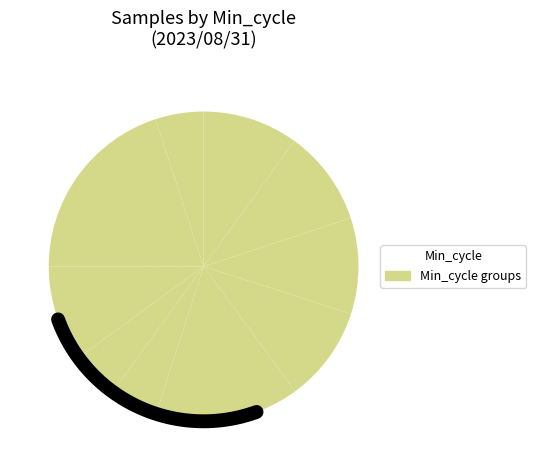

To the nearest percent, what portion does 20058 represent?

10%